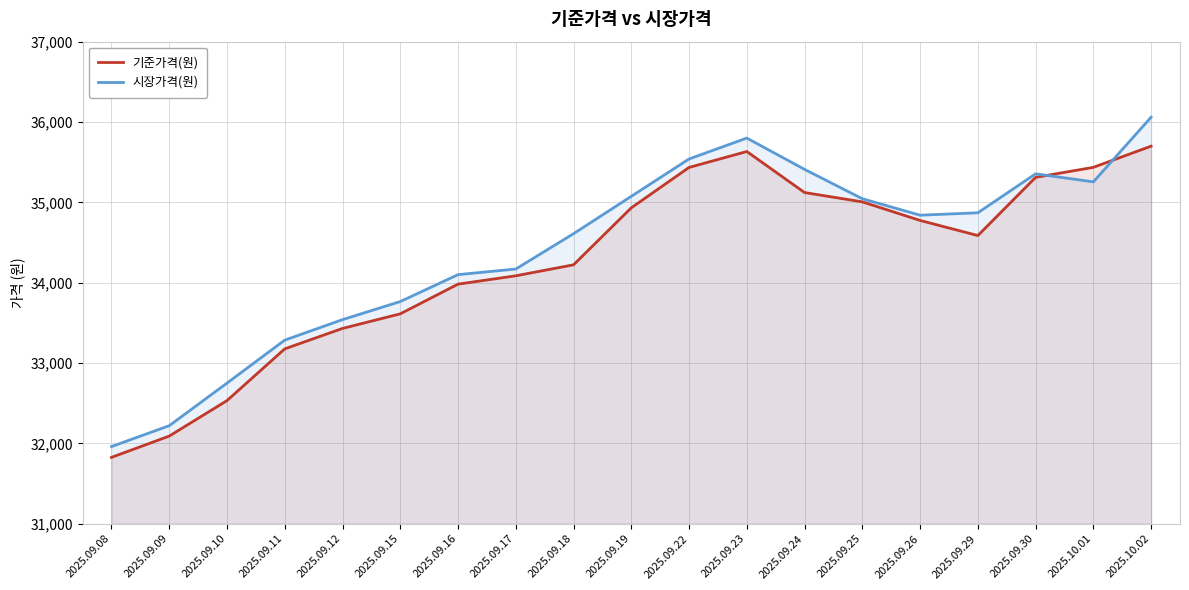

What is the average value of the 시장가격(원) series?

34402.6